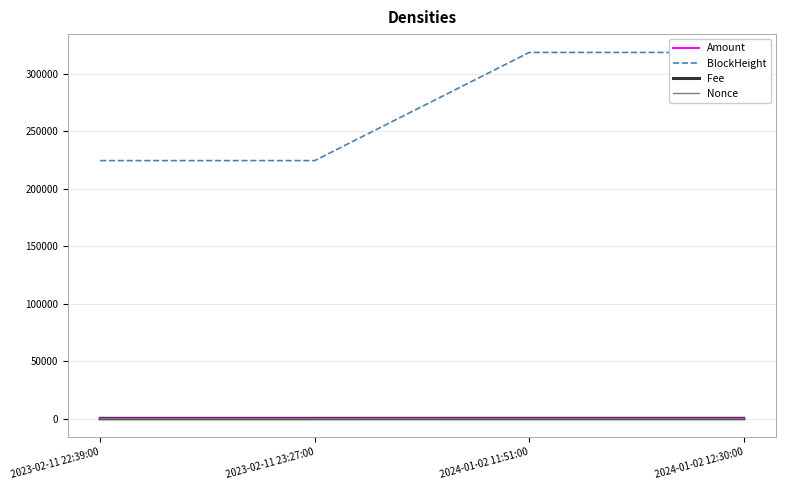

What is the highest value of the BlockHeight series?

318655.0